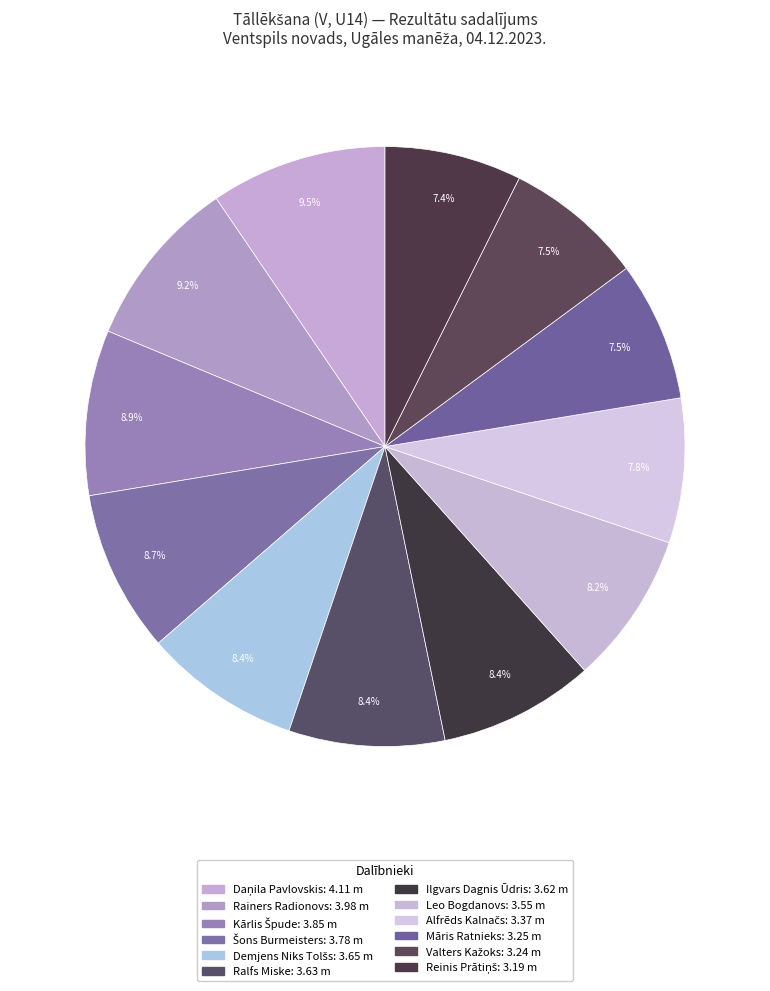

What percentage is NOT represented by Alfrēds Kalnačs?

92.2%